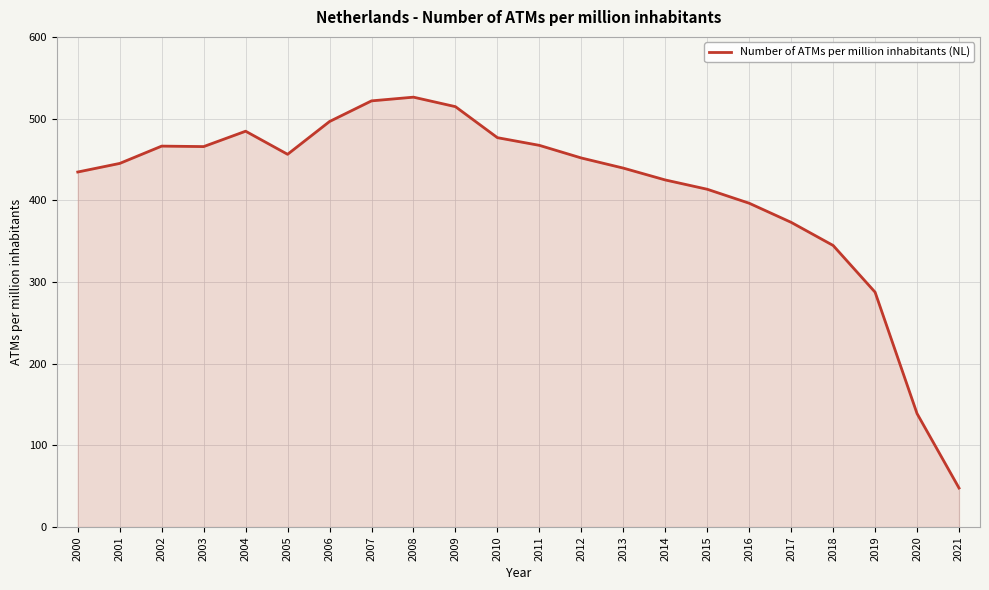

What is the change in value from 2001 to 2021?

-397.4